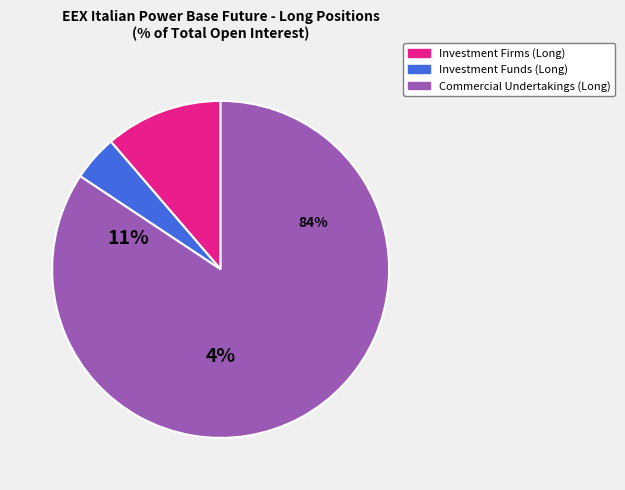

How much of the chart is everything except Commercial Undertakings?

15.7%